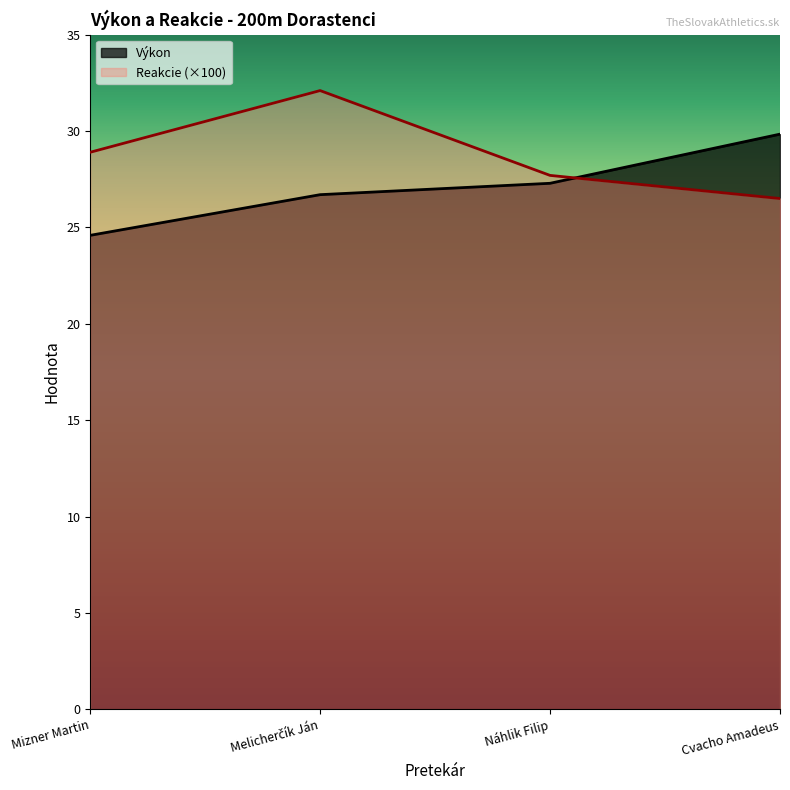

What is the minimum value shown in the chart?

24.6